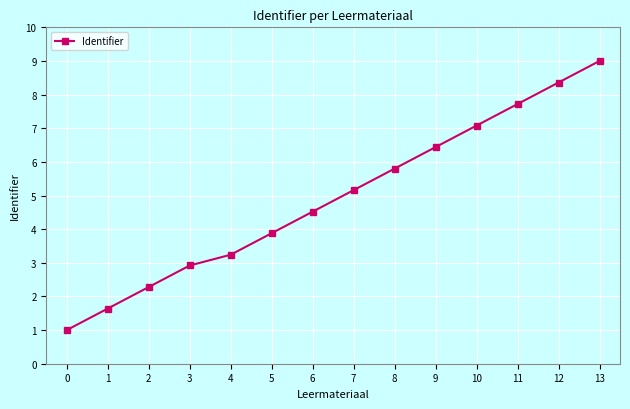

List the labels in order of value, largest first.

13, 12, 11, 10, 9, 8, 7, 6, 5, 4, 3, 2, 1, 0